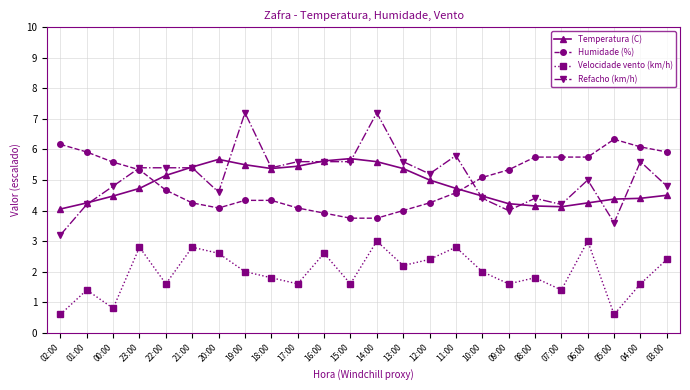

At how many categories does at least one series exceed 4?

24